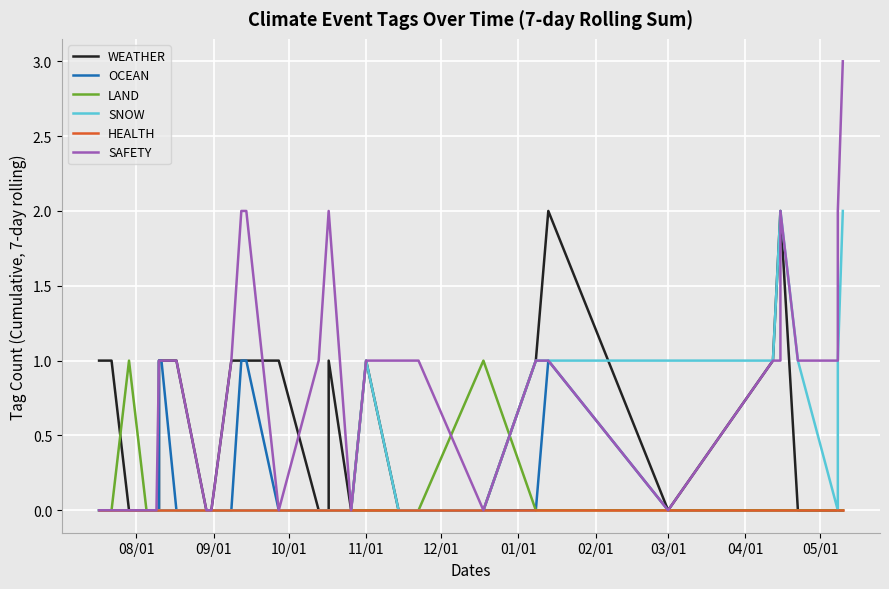

How many values in the SAFETY series are below 1?

13